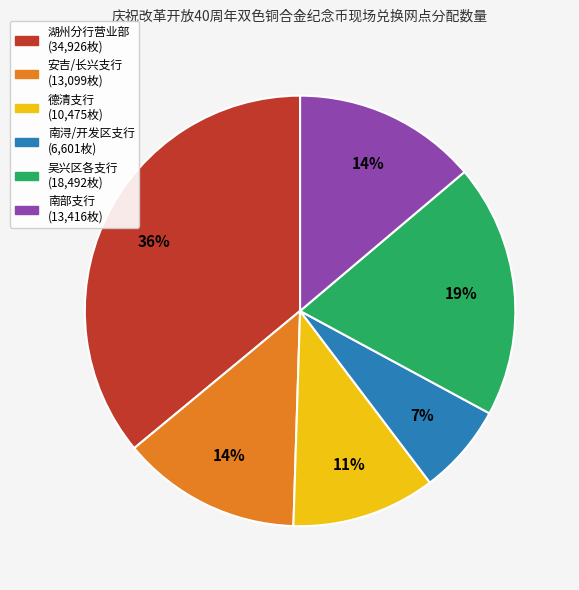

Is there any slice that represents more than half of the pie?

No